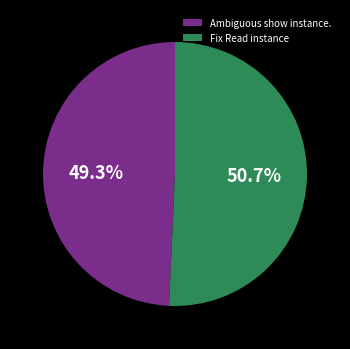

Approximately how many times larger is the value at Fix Read instance compared to Ambiguous show instance.?

1.0